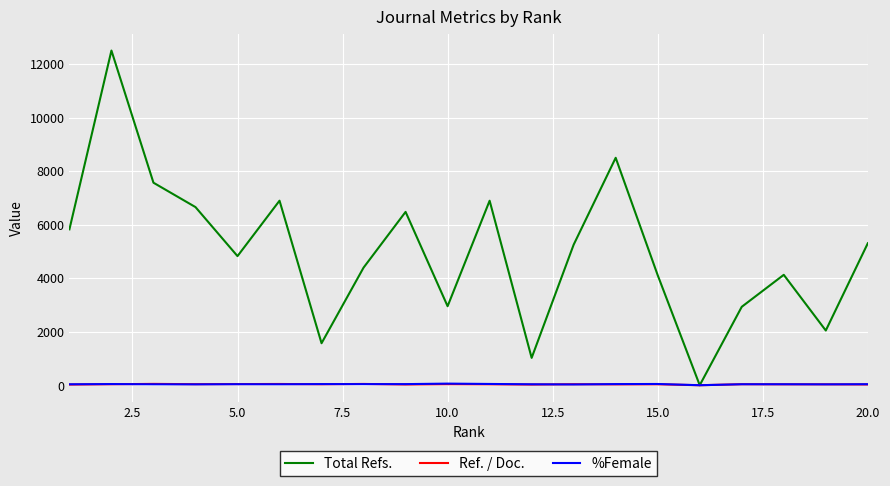

How many categories are shown in the chart?

20